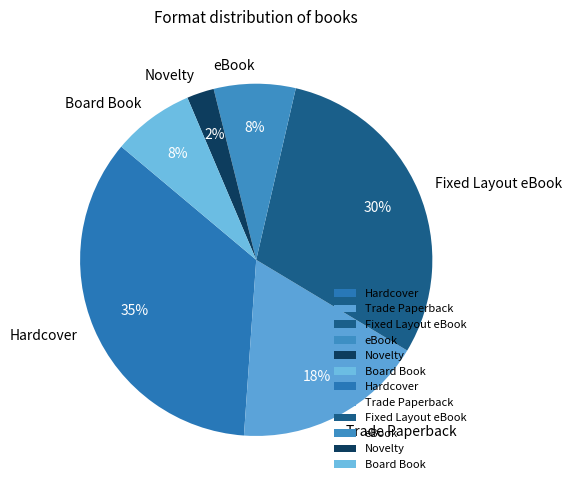

To the nearest percent, what percentage of the pie is eBook?

8%